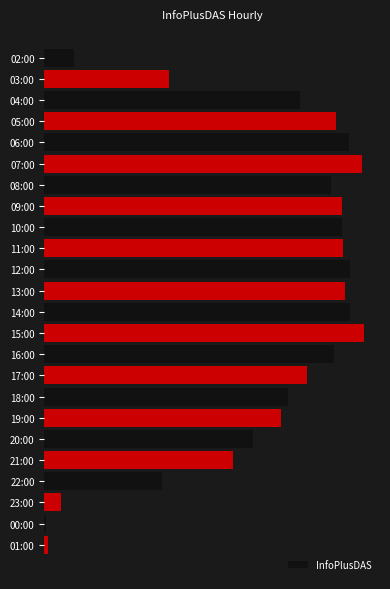

What is the smallest value displayed?

55